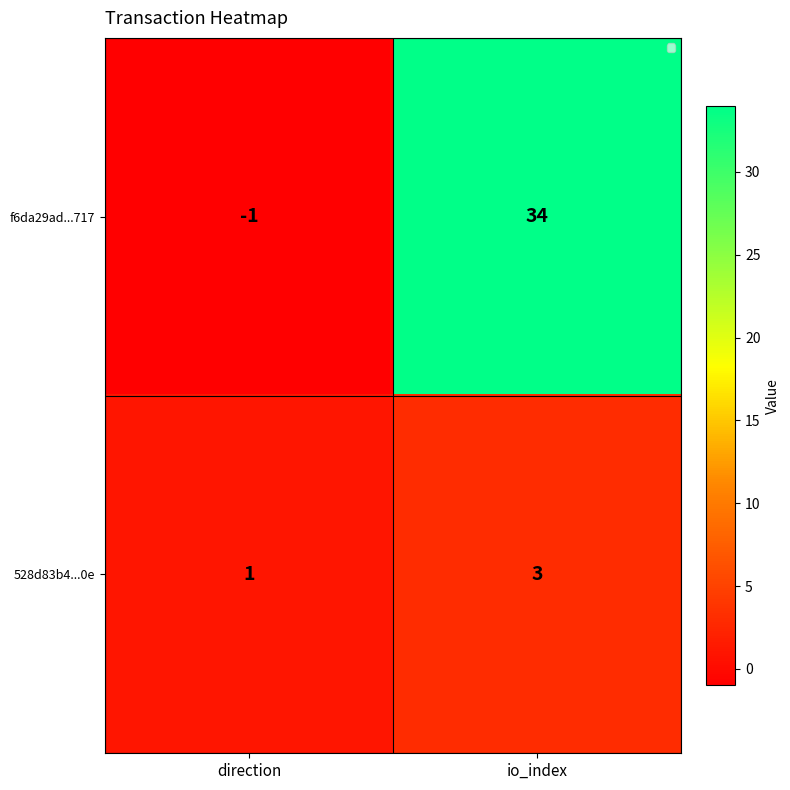

Reading left to right, transcribe all the data shown in this chart.

f6da29ad...717: direction=-1	io_index=34
528d83b4...0e: direction=1	io_index=3